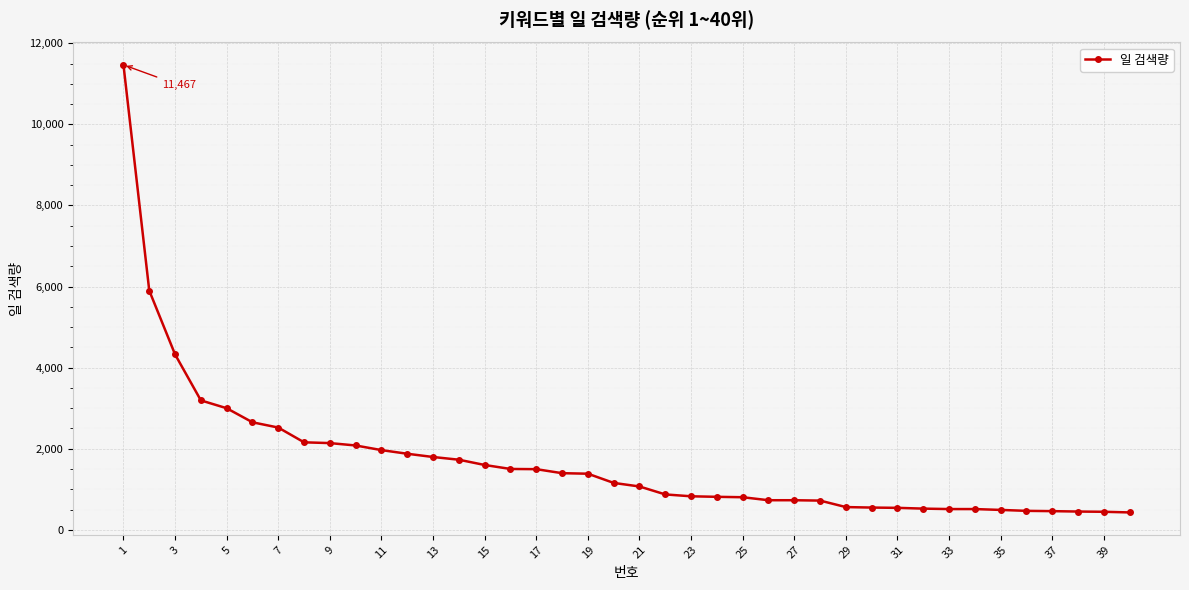

What is the average value?

1697